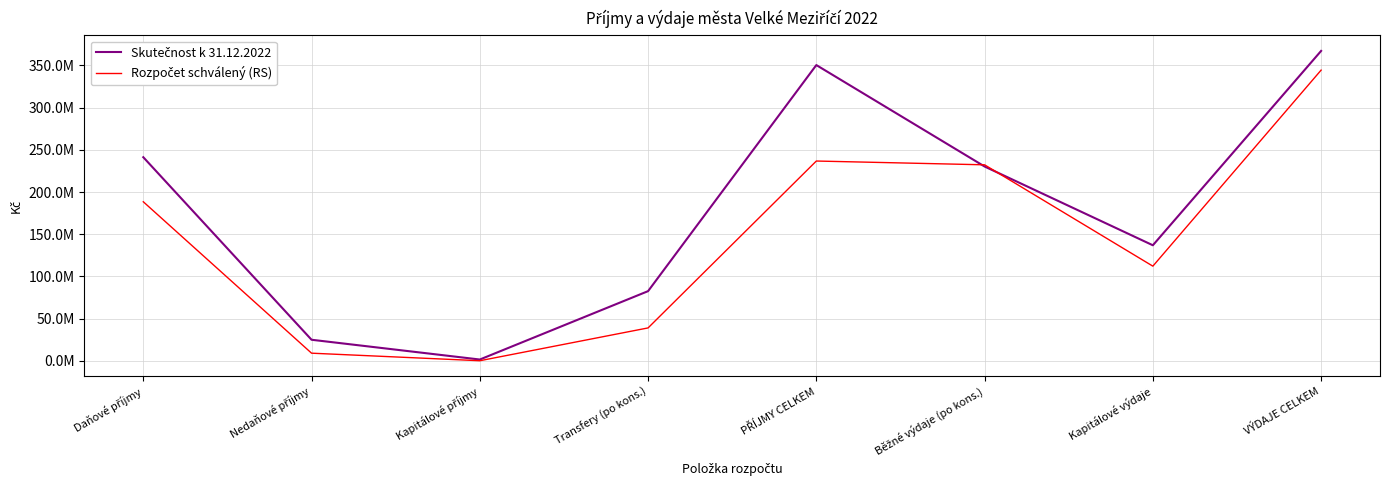

Which series changed the most between PŘÍJMY CELKEM and Kapitálové výdaje?

Skutečnost k 31.12.2022